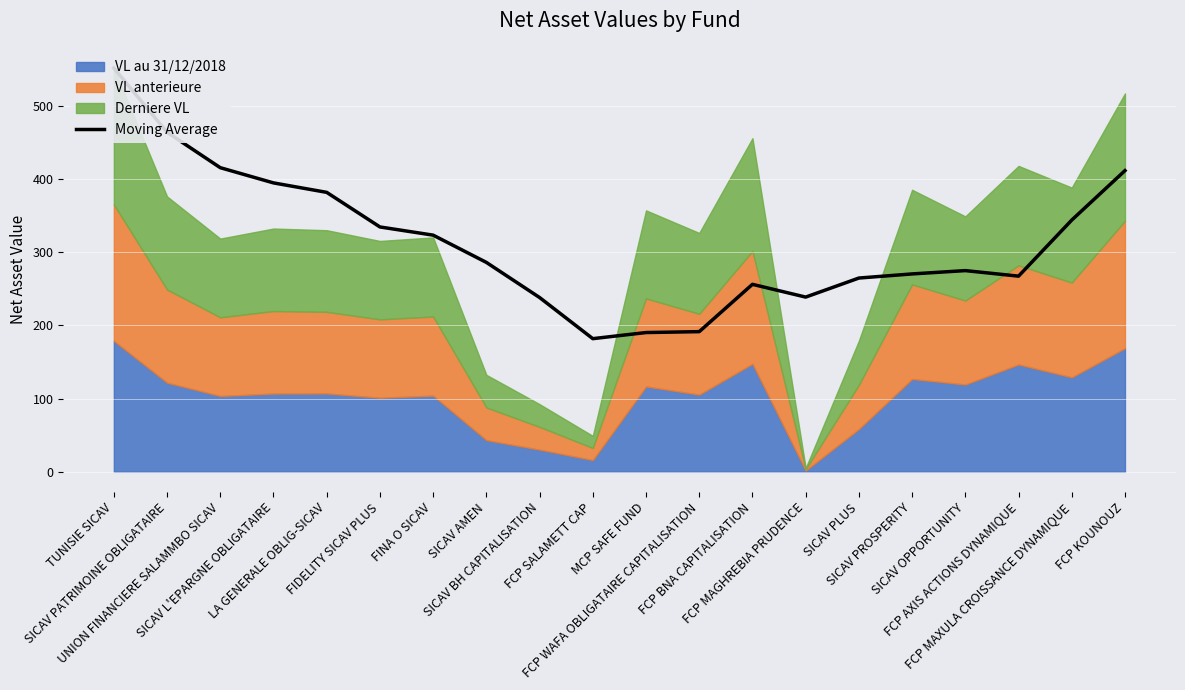

What is the difference between the maximum and minimum values?

370.1